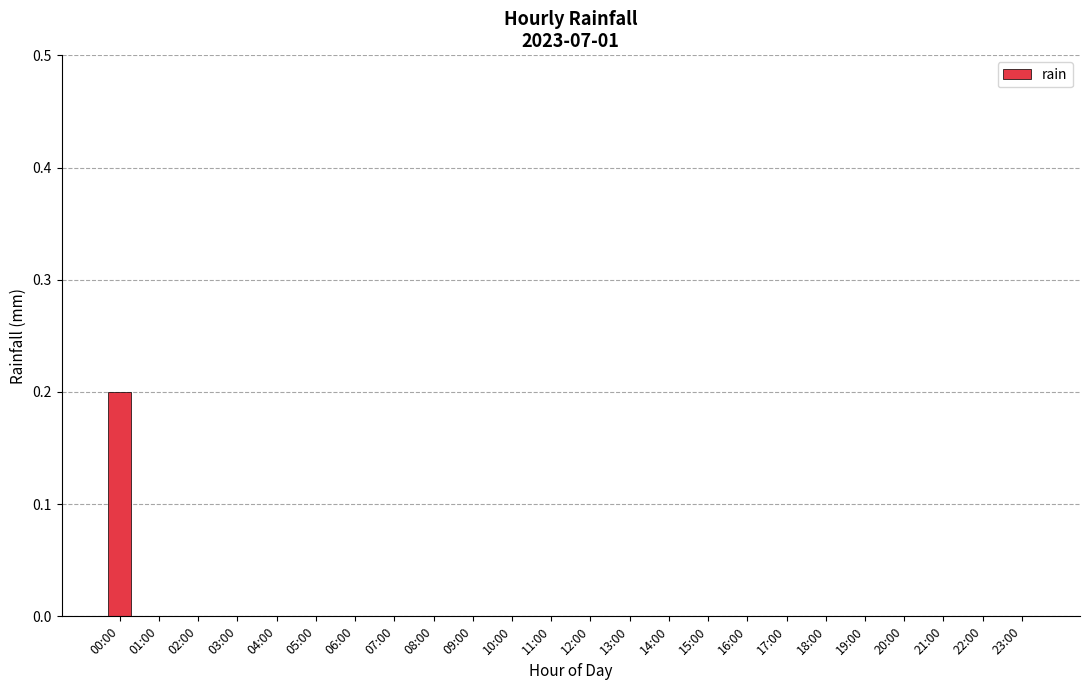

True or false: the data shows 0.1 at 18:00.

False